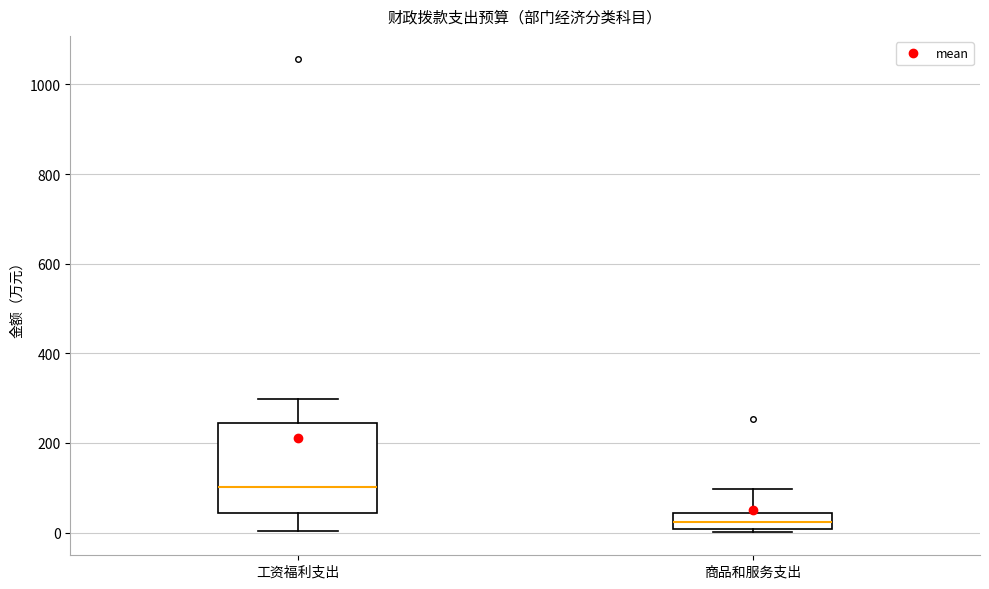

Reading left to right, read every box against the y-axis: the position of its median line, the range the box covers, and the ends of its whiskers. The values are not printed on the chart, so give them approximately, as read against the axis.

工资福利支出: median 100, box 40 to 240, whiskers 0 to 300
商品和服务支出: median 20, box 0 to 40, whiskers 0 (just below the box's lower edge) to 100